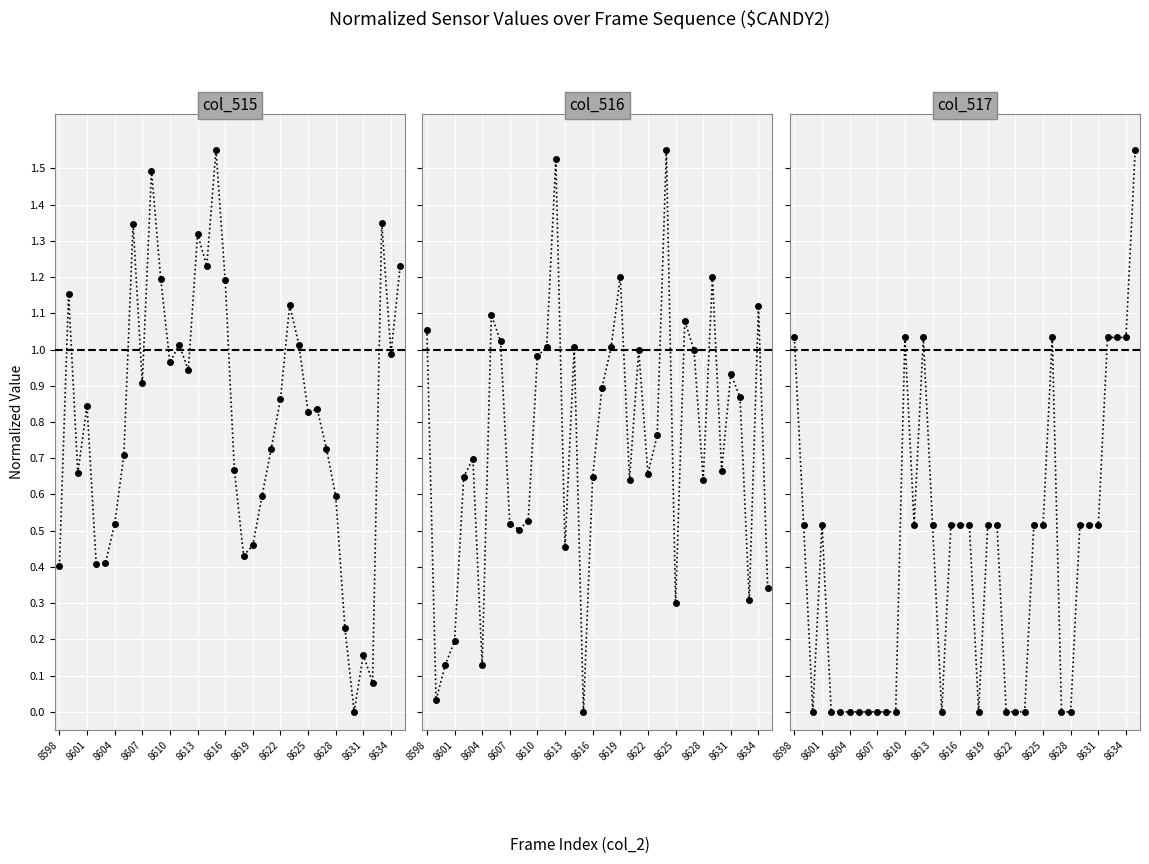

What is the average value of the col_516 series?

0.7